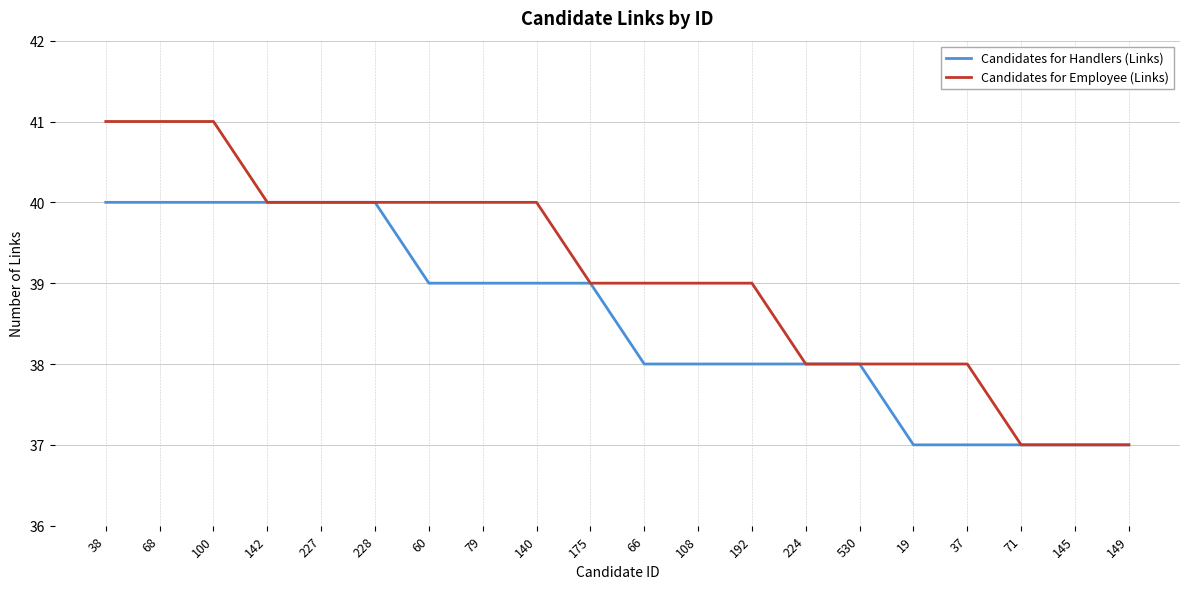

What is the highest value of the Candidates for Employee (Links) series?

41